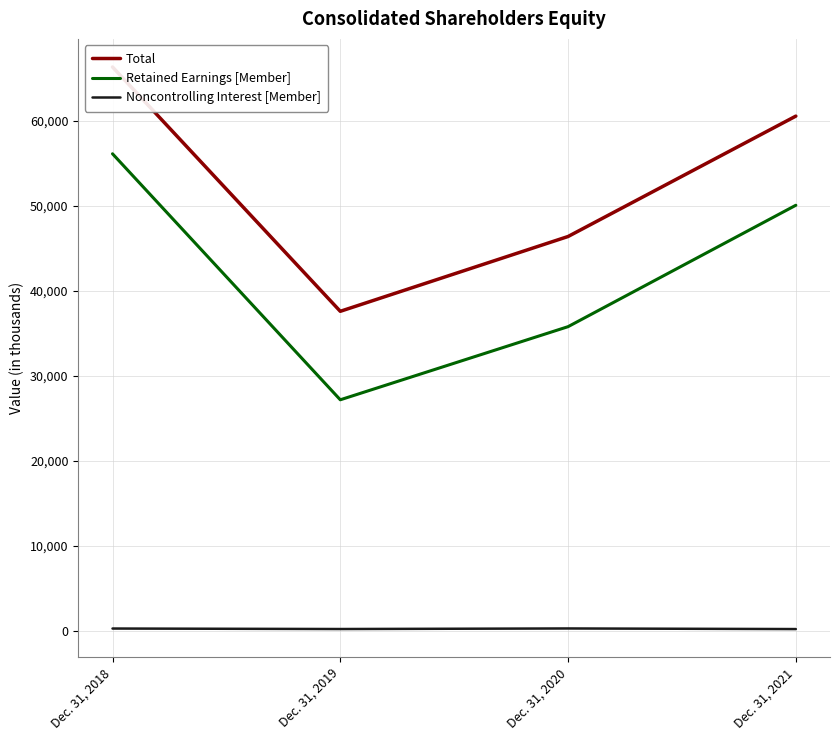

True or false: Total and Retained Earnings [Member] intersect in this chart.

False